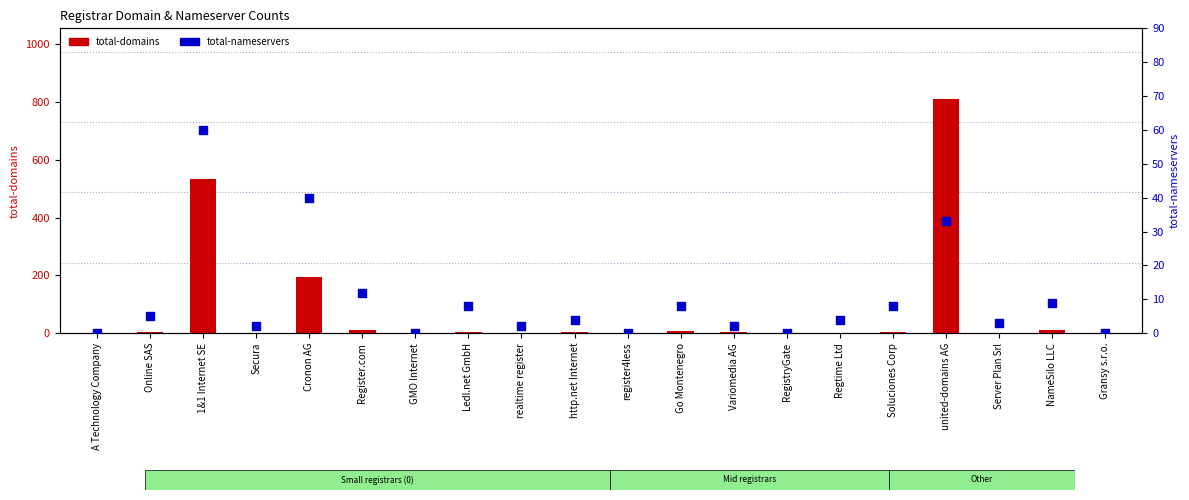

Which series contains the highest Y value?

total-domains